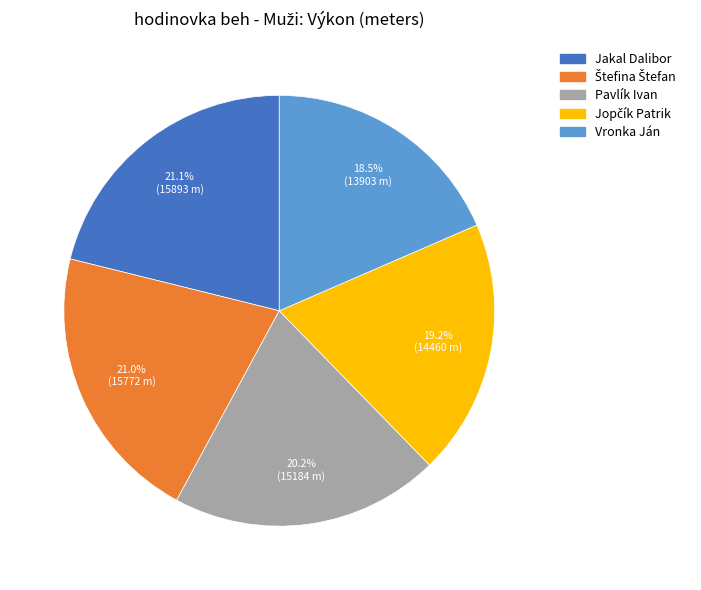

What percentage is NOT represented by Vronka Ján?

81.5%